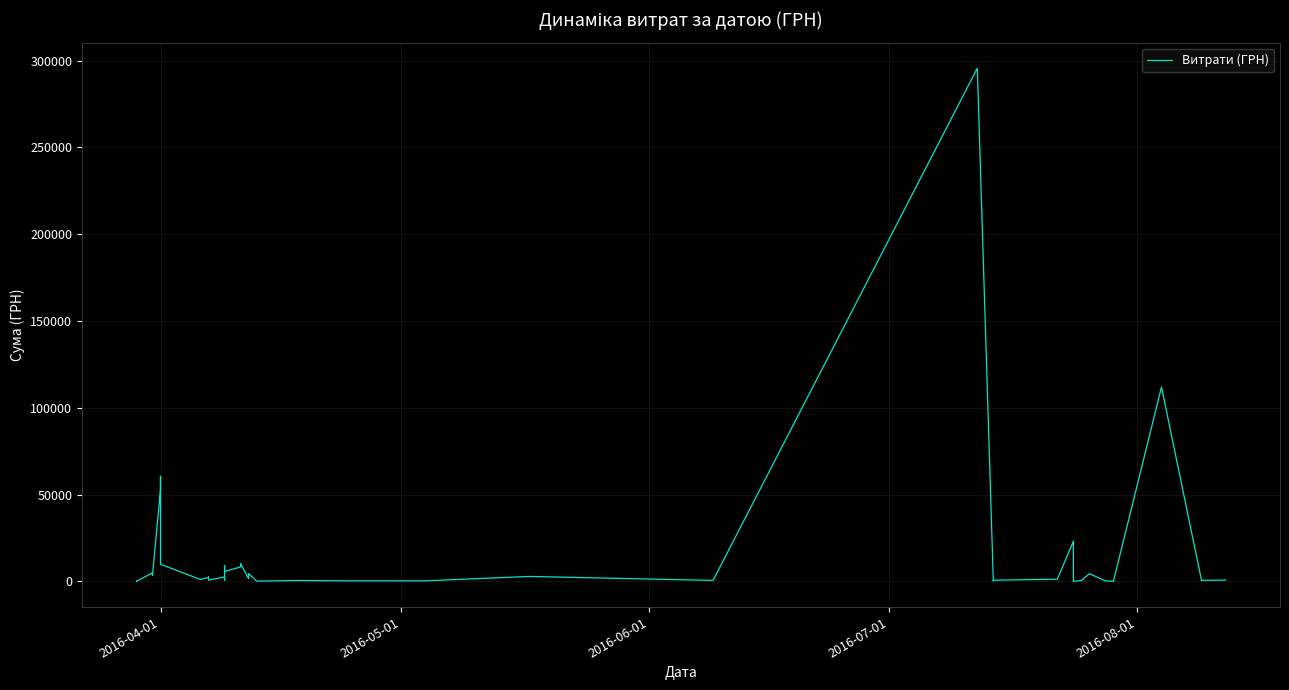

Reading left to right, what are all the values shown in this chart?

97.8	100.0	97.8	4960.2	3635.4	3855.6	53028.9	60564.6	9898.4	1111.6	2354.0	2607.0	774.4	2600.0	633.1	9235.2	5720.2	8360.4	10355.9	1592.4	4573.8	173.9	527.8	323.2	339.4	2886.0	600.0	295638.6	200.8	708.4	1321.3	23228.0	11.2	574.6	4460.0	331.6	97.8	111990.4	633.1	775.0